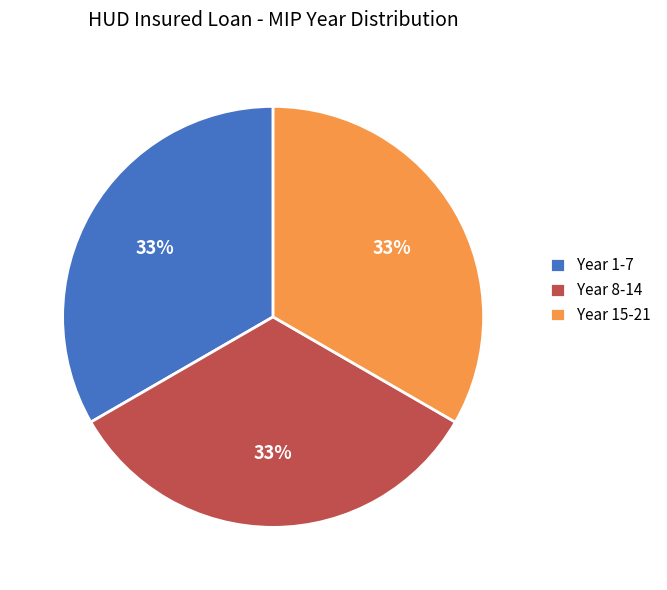

What percentage is the Year 1-7 slice, to the nearest percent?

33%